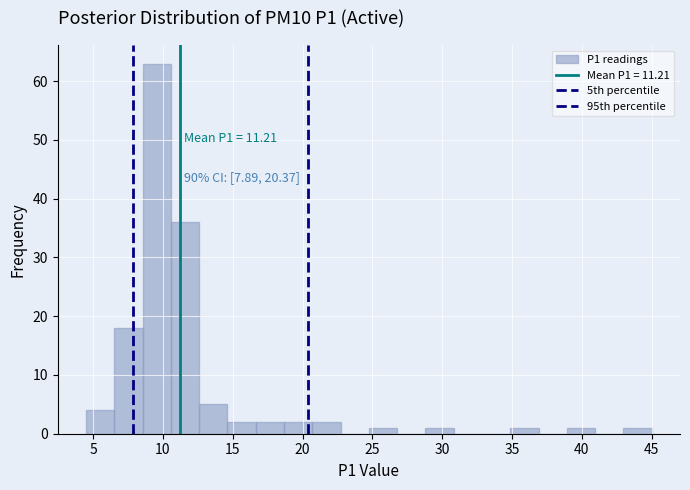

Which range on the x-axis has the tallest bar?

8.5 to 10.5